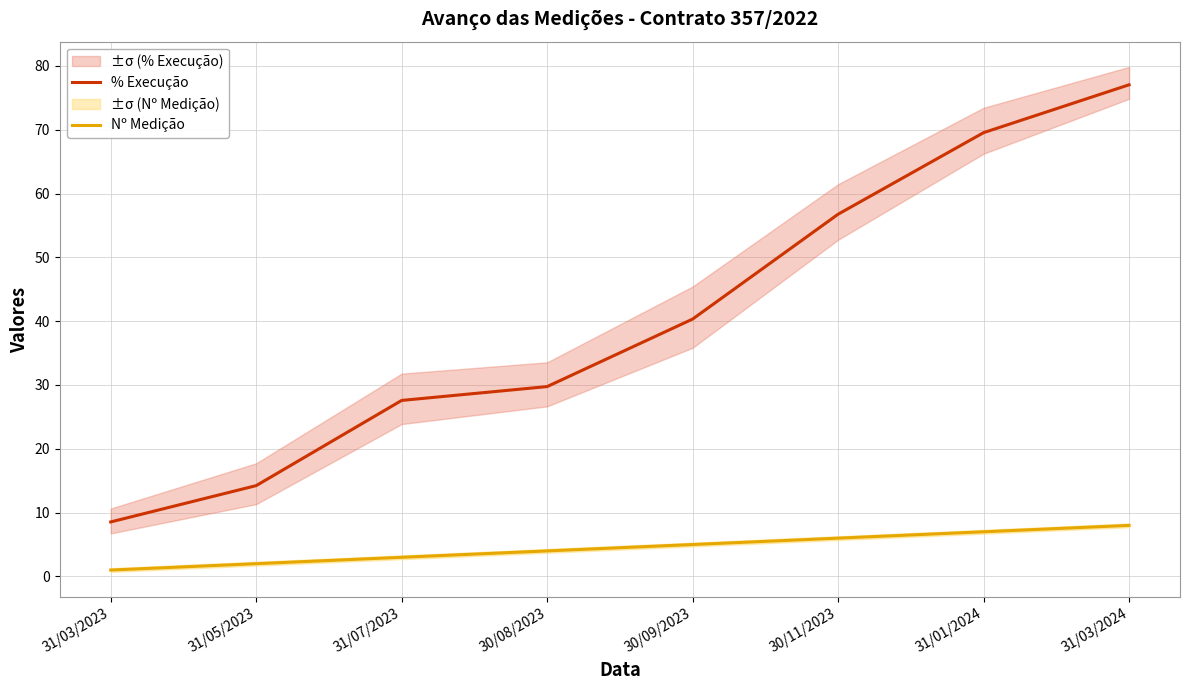

True or false: % Execução has more than 0 points higher than both neighbors.

False